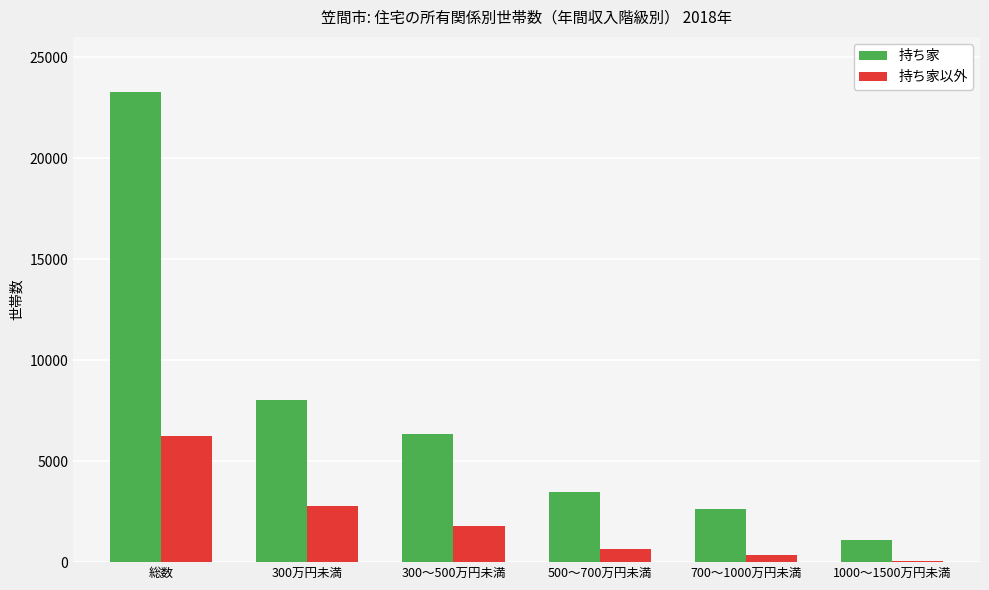

Are the bars horizontal?

No